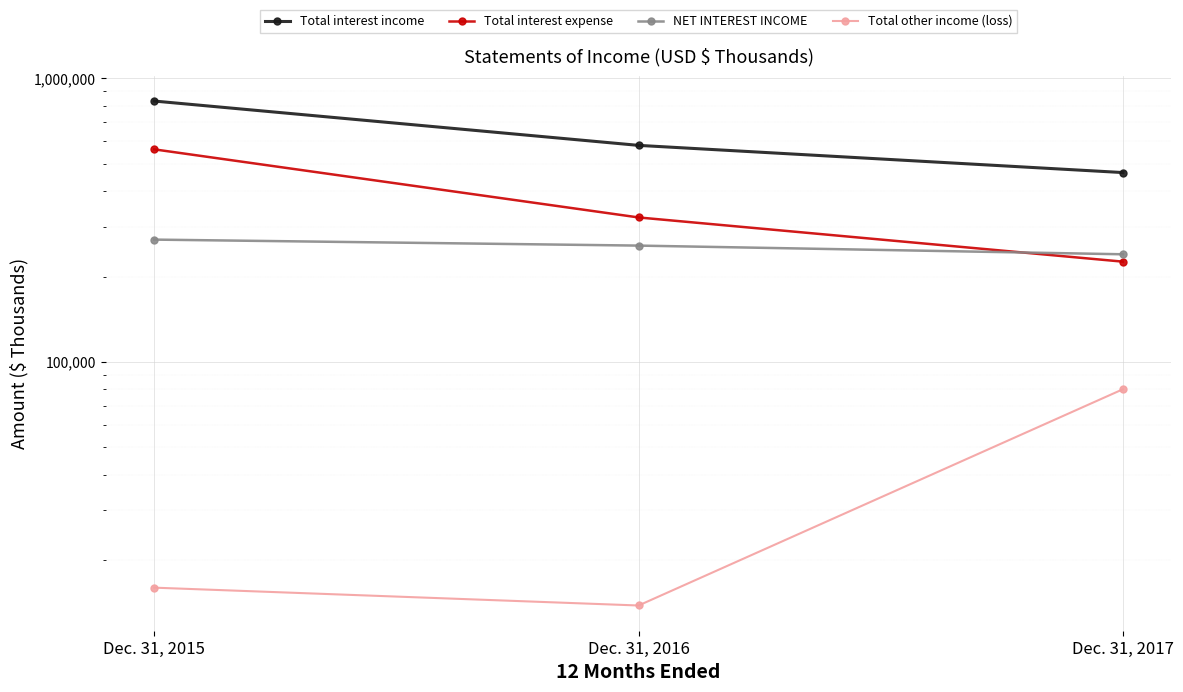

How many categories are shown in the chart?

3